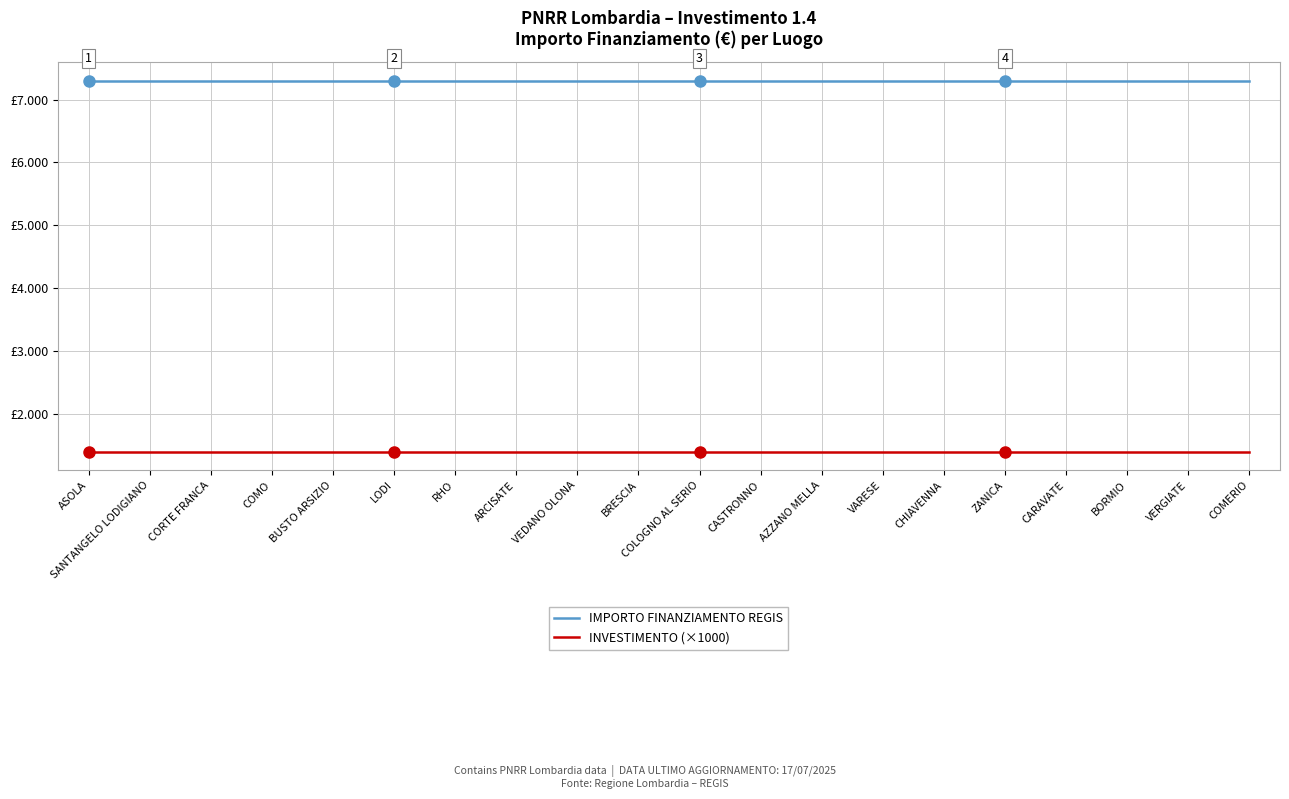

What is the sum of the IMPORTO FINANZIAMENTO REGIS values at RHO and ZANICA?

14602